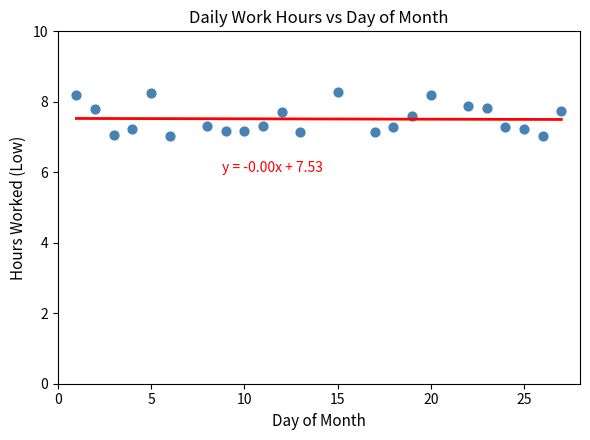

What is the range of Y values (max minus min)?

1.3